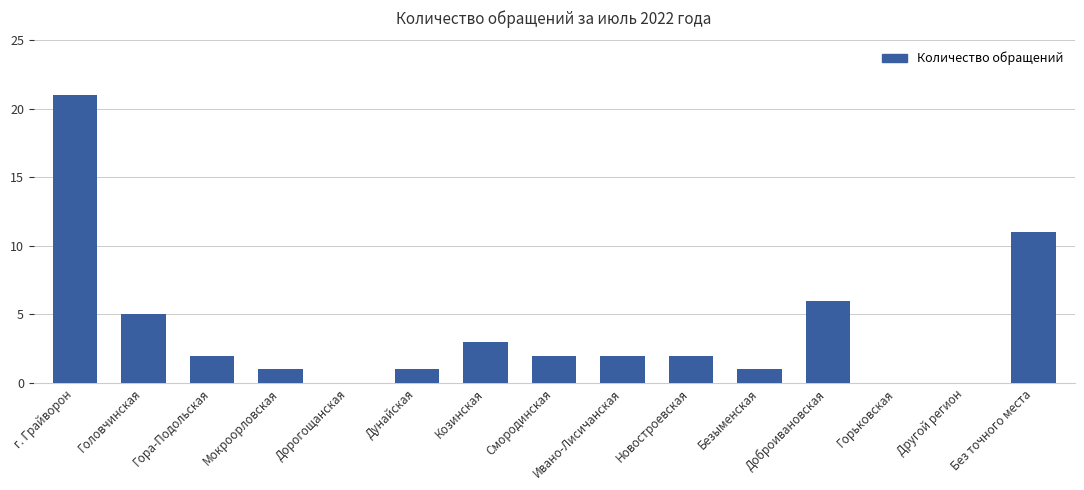

What is the change in value from г. Грайворон to Дорогощанская?

-21